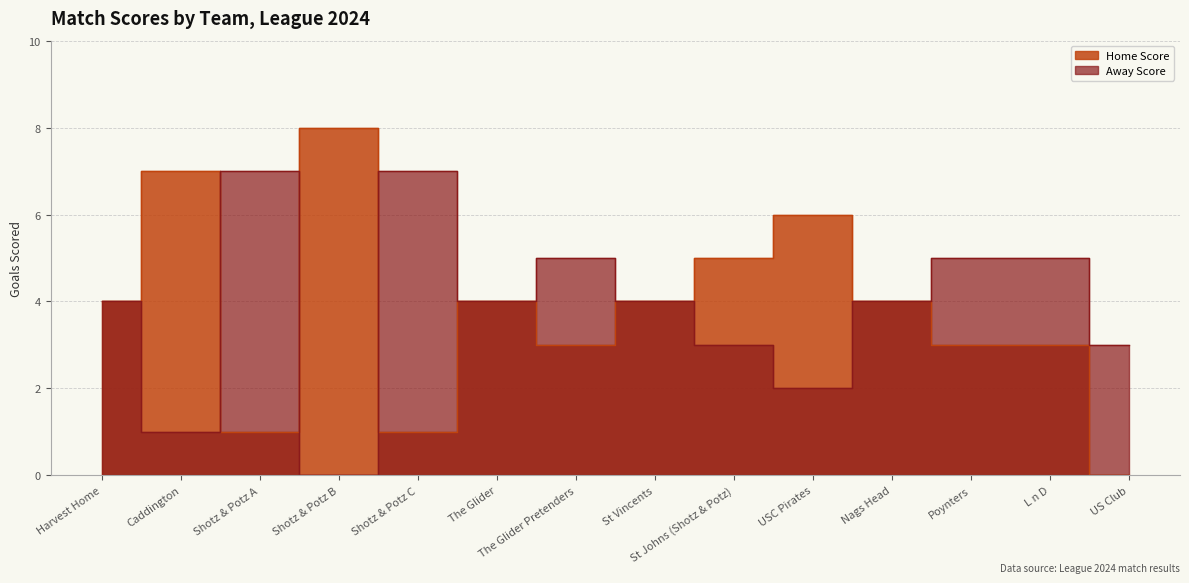

At which label does Away Score reach its minimum?

Shotz & Potz B